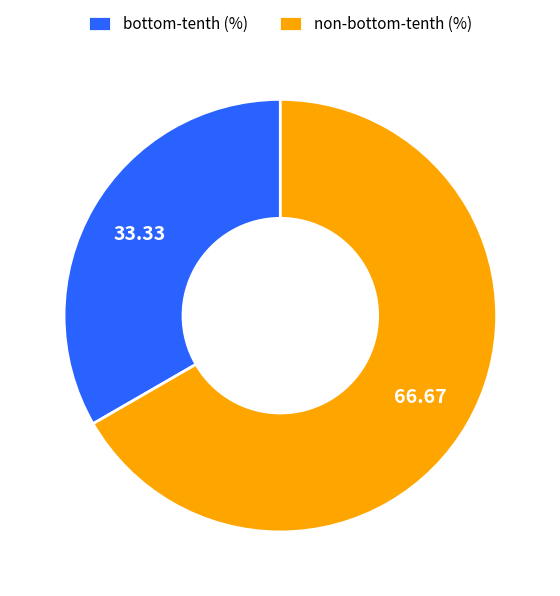

Which slice is the smallest?

bottom-tenth (%)